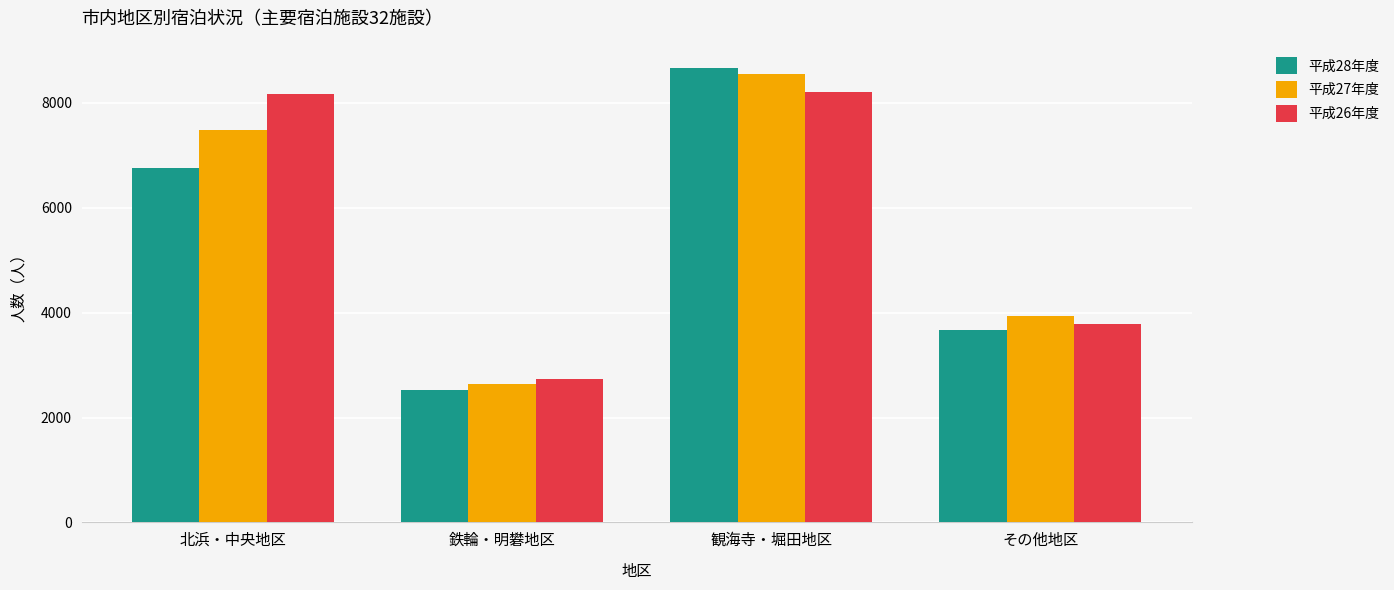

At 北浜・中央地区, list the series in order from smallest to largest.

平成28年度, 平成27年度, 平成26年度